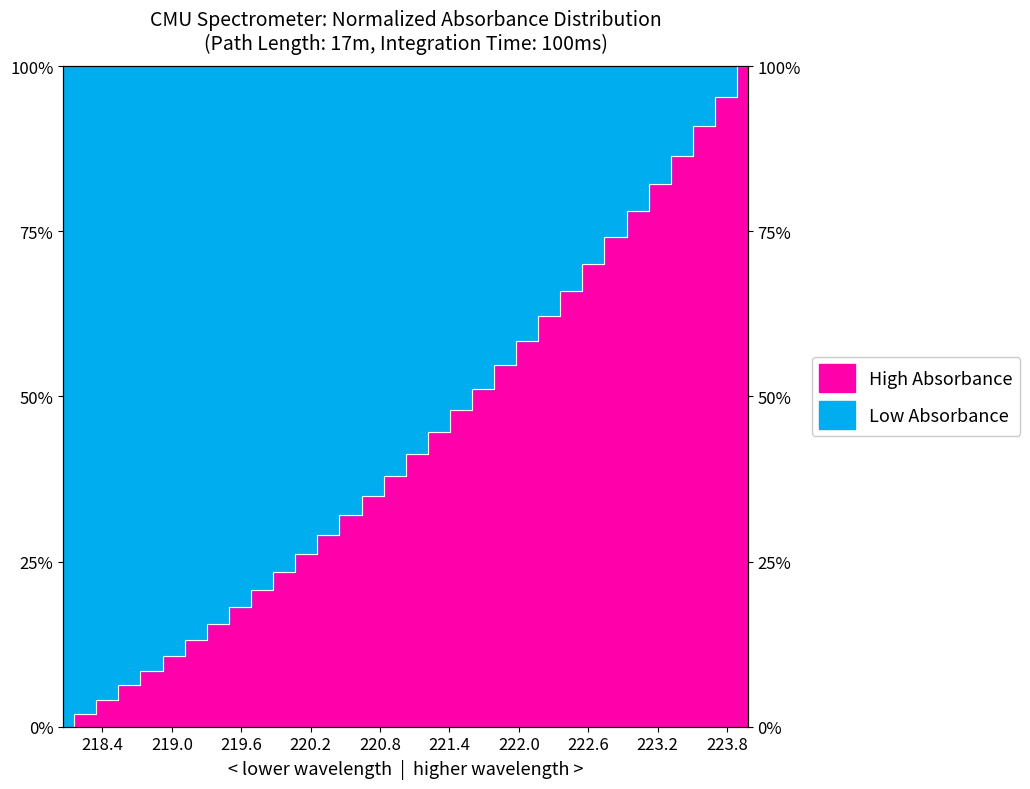

What is the ratio of the value at 223.7895 to the value at 218.6332?

15.2